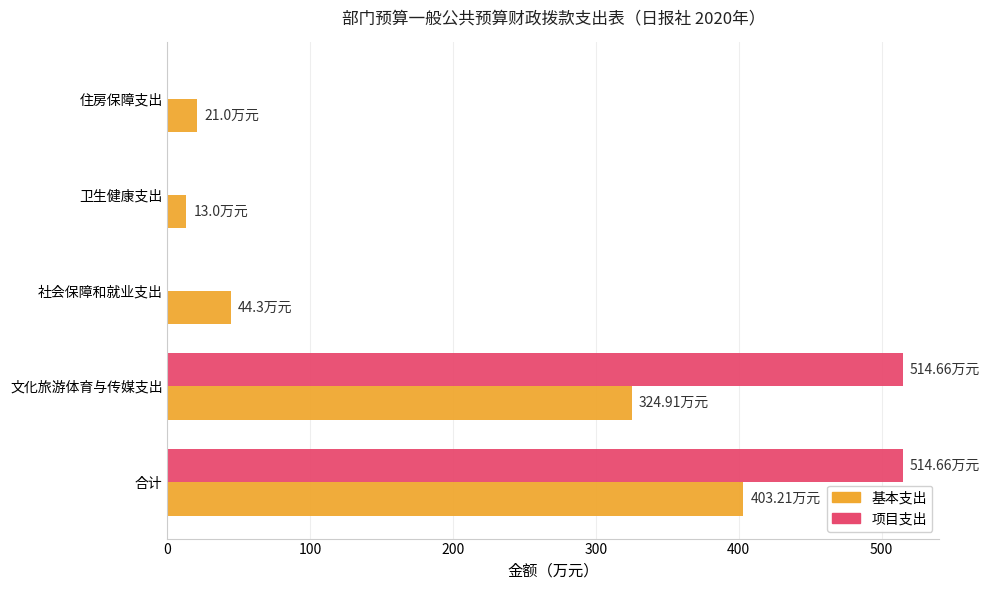

What is the sum of all 基本支出 values?

806.4